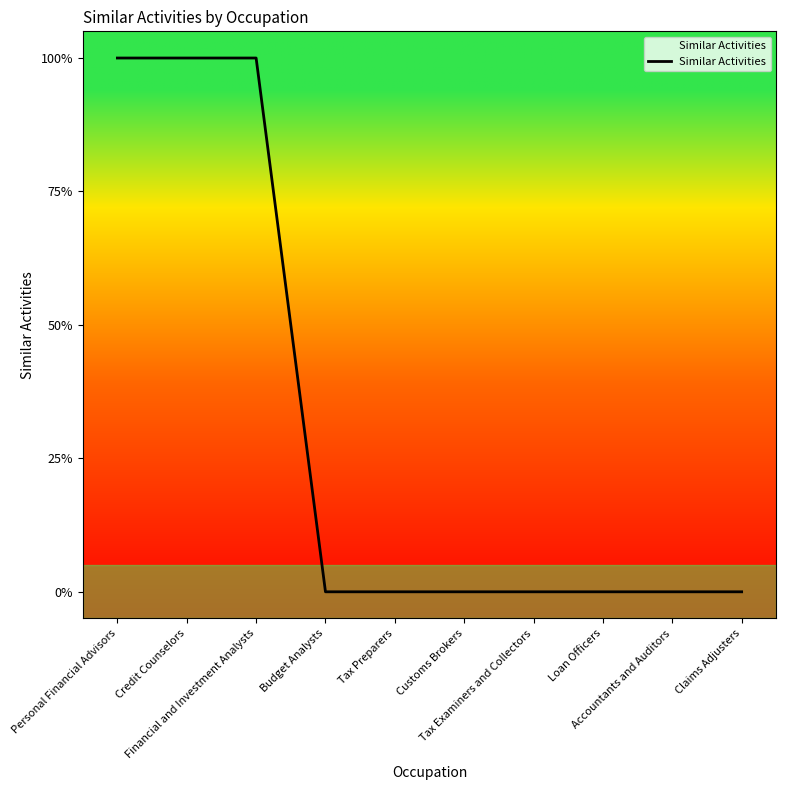

Reading left to right, list all the values displayed in this chart.

Personal Financial Advisors=1	Credit Counselors=1	Financial and Investment Analysts=1	Budget Analysts=0	Tax Preparers=0	Customs Brokers=0	Tax Examiners and Collectors=0	Loan Officers=0	Accountants and Auditors=0	Claims Adjusters=0